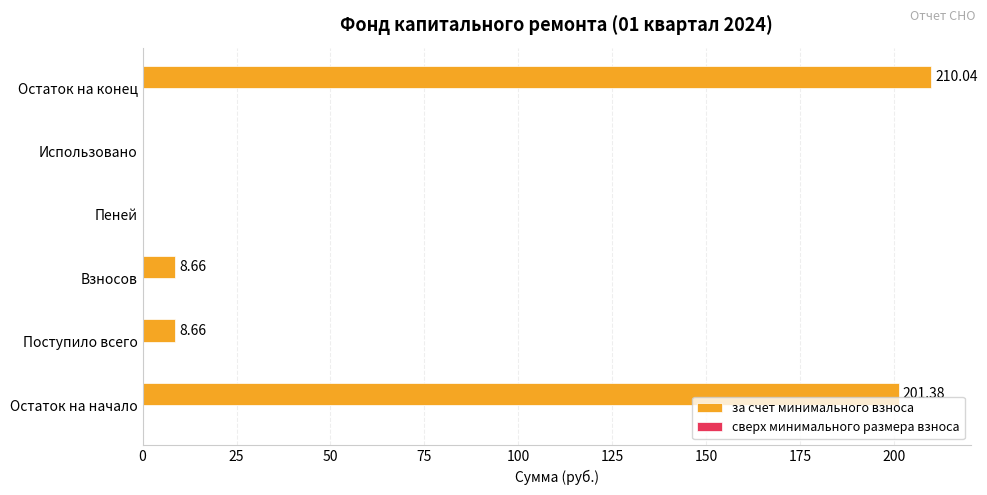

Which category has the highest value across all series?

Остаток на конец